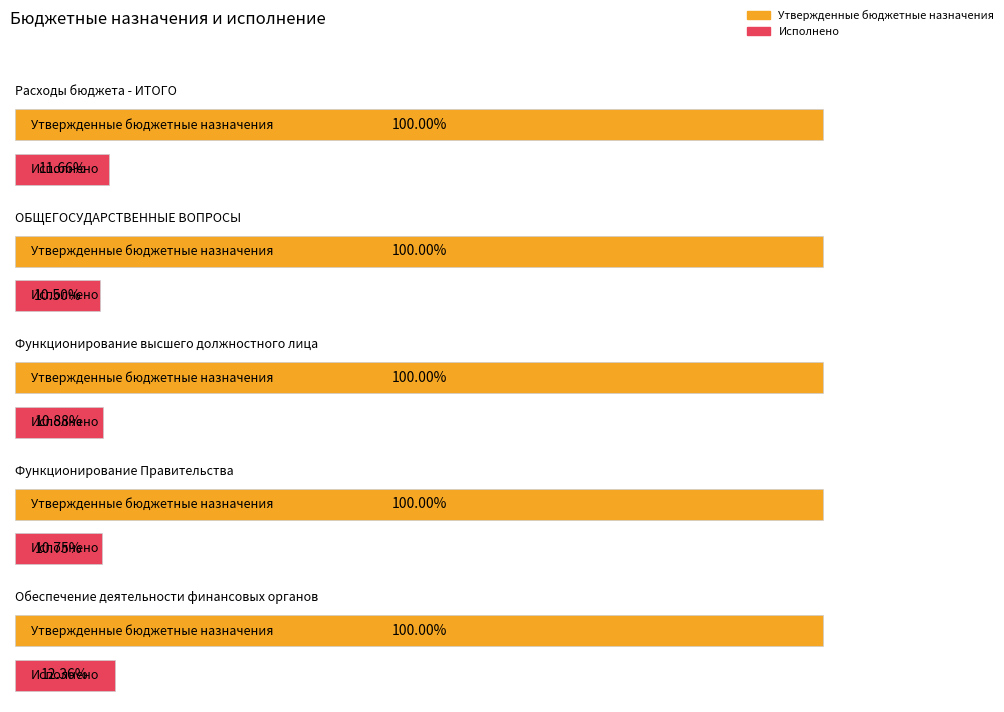

Reading left to right, transcribe all the data shown in this chart.

Утвержденные бюджетные назначения: 408799558.1	40228593.8	5589005.9	26000717.9	4975170.0
Исполнено: 47677183.0	4222442.1	608181.3	2795873.8	615117.1